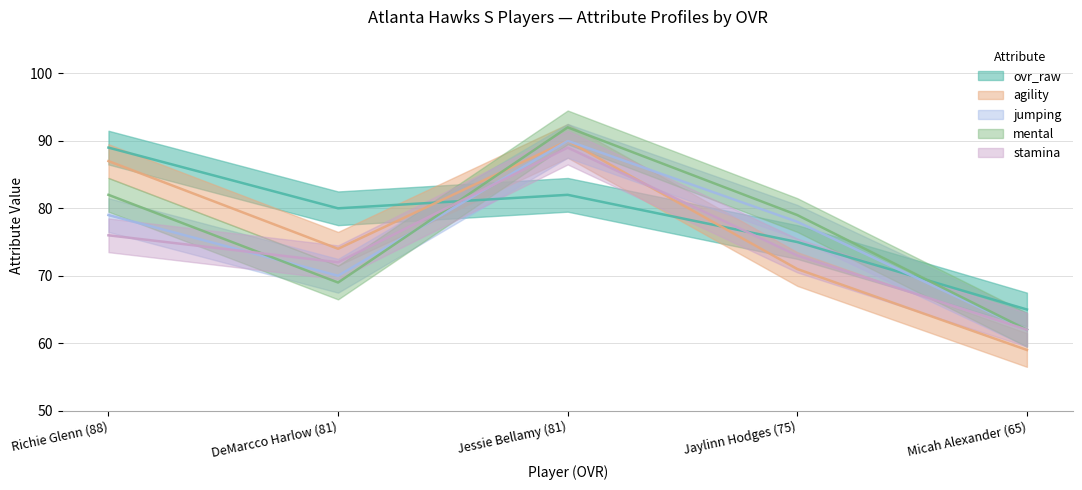

How many data points in jumping are less than 78?

2